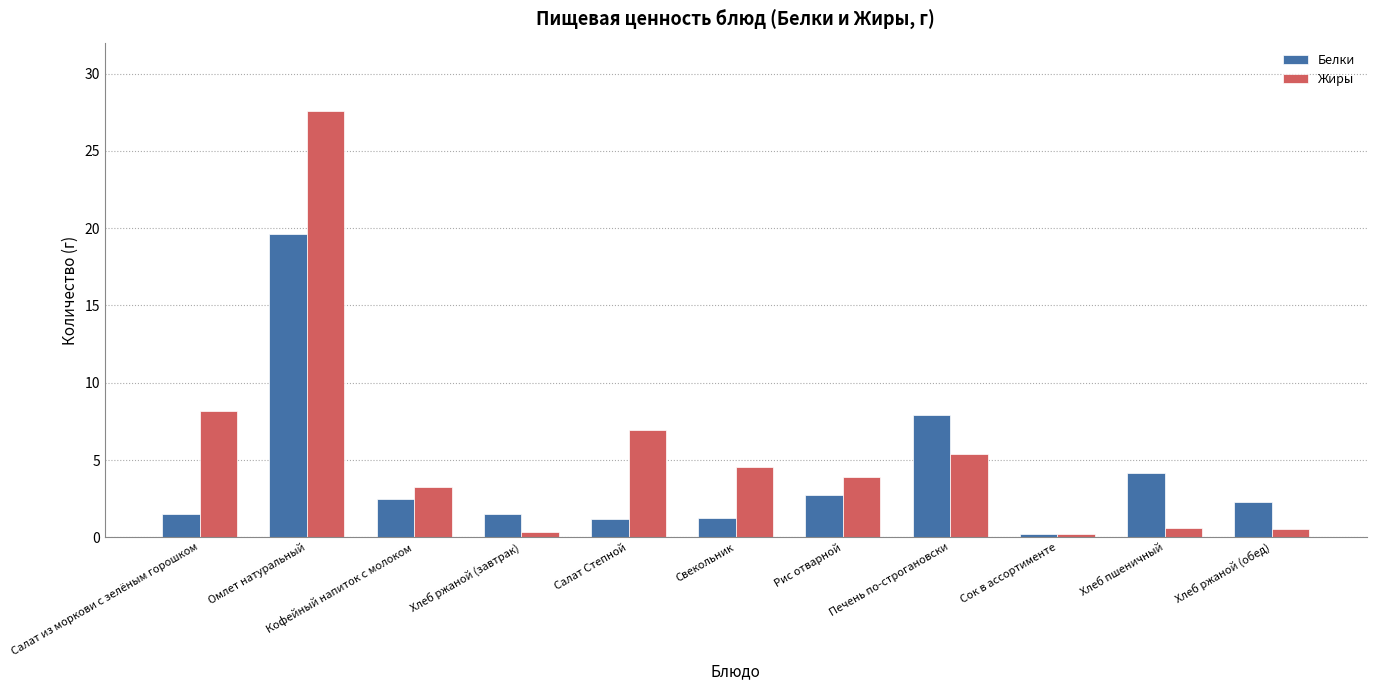

Is it true that Жиры equals 0.2 at Сок в ассортименте?

True